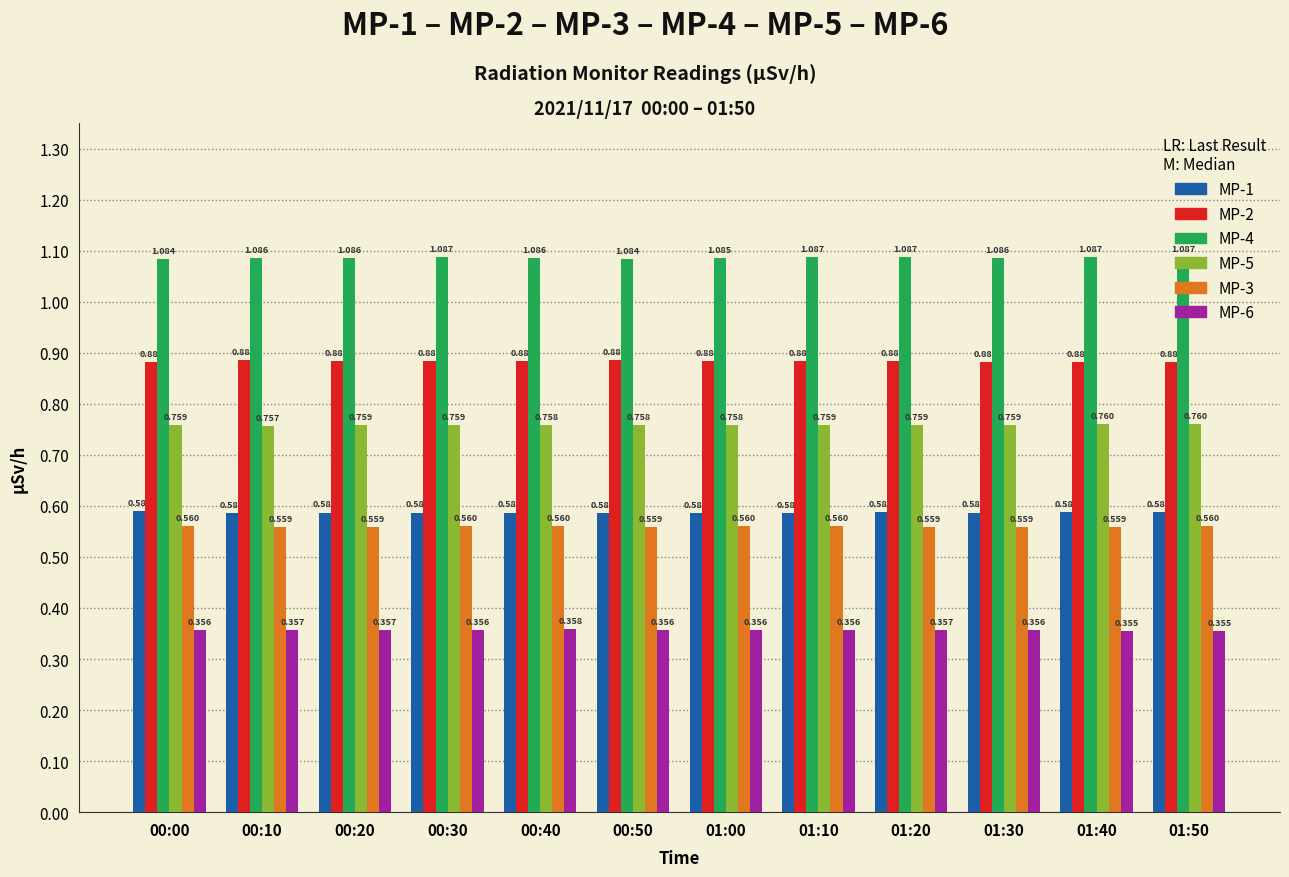

What is the label of the 12th bar from the right?

00:00